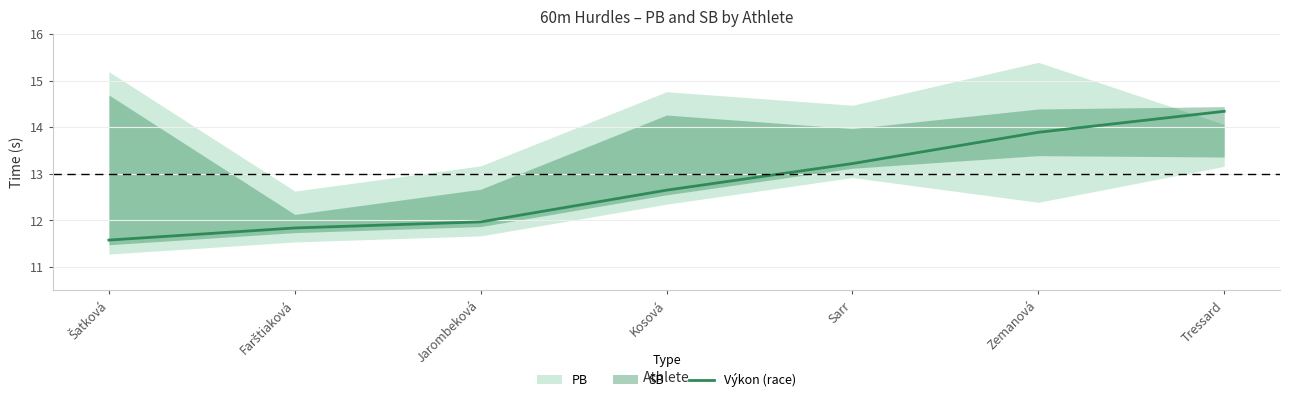

Reading left to right, list all the values displayed in this chart.

11.6	11.8	12.0	12.7	13.2	13.9	14.3